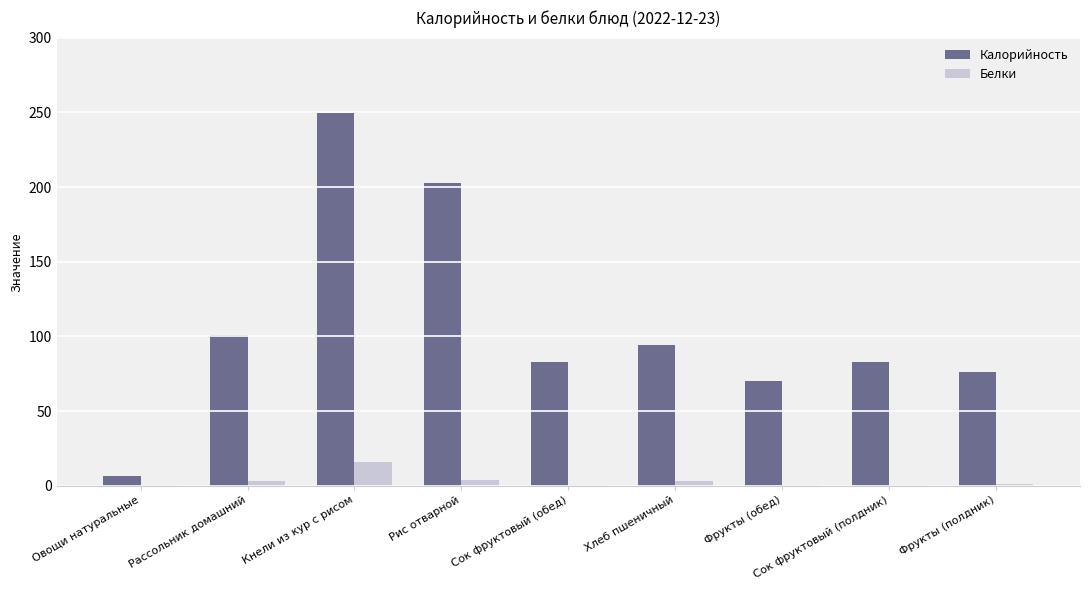

Are the bars horizontal?

No